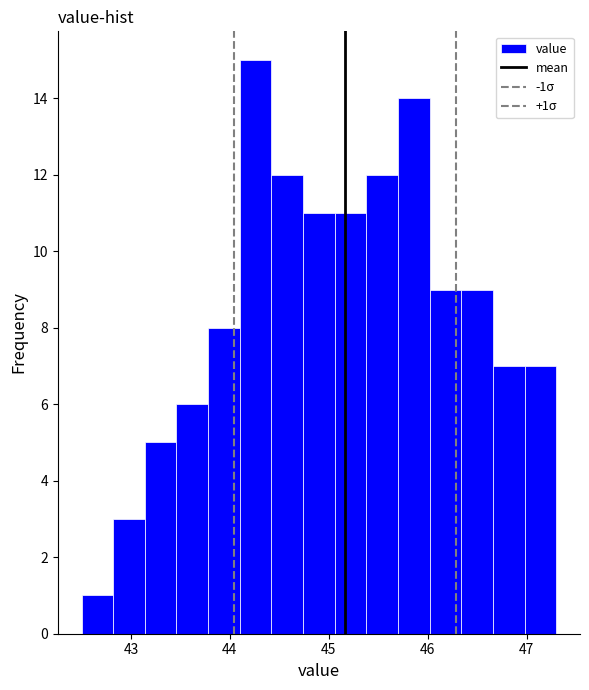

Around what value on the x-axis is the tallest bar? Give the approximate position of its centre, as read against the axis.

44.3